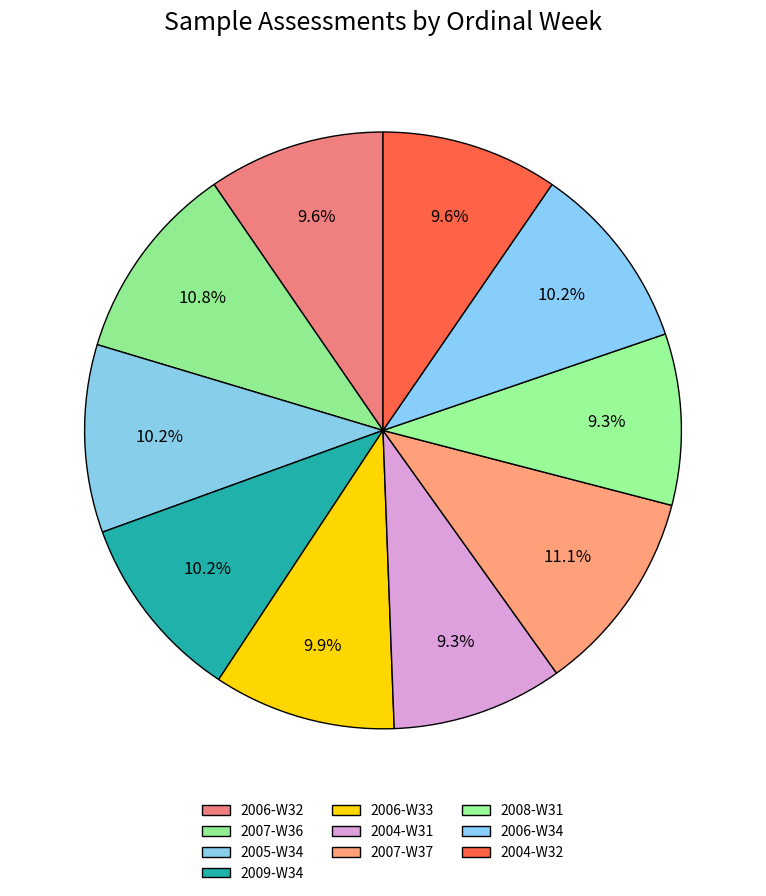

To the nearest percent, what portion does 2008-W31 represent?

9%